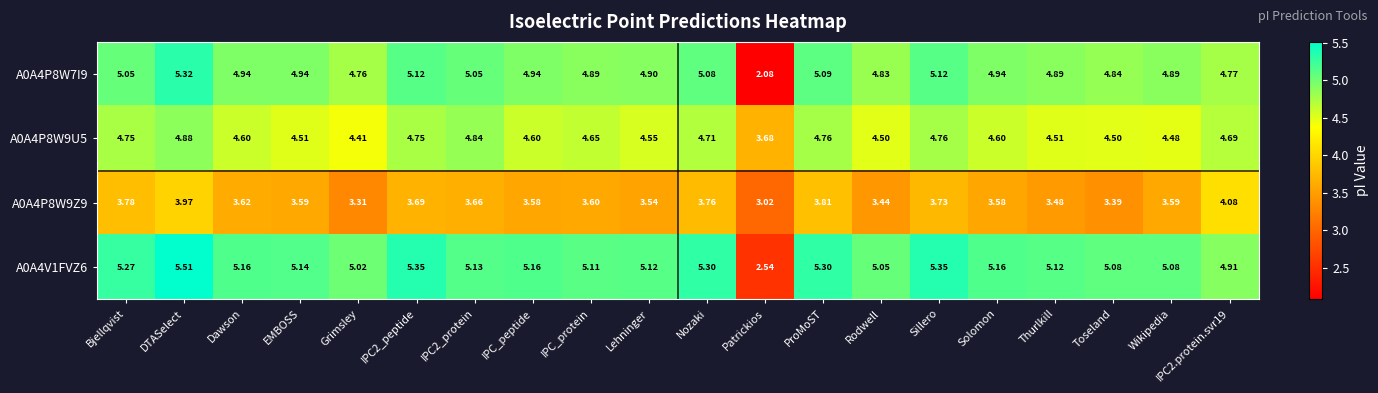

At which category is the sum across all series the highest?

DTASelect